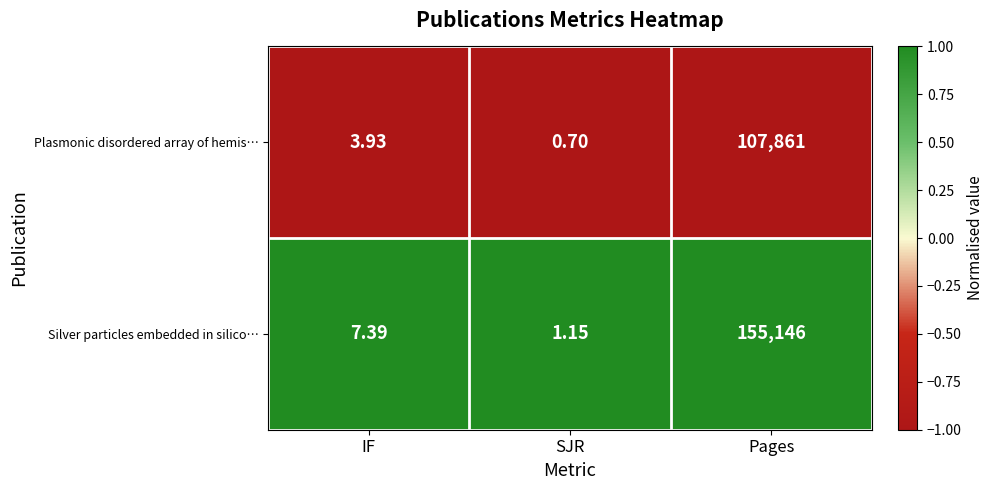

Where is Silver particles embedded in silico… nearest to the value 77573?

IF